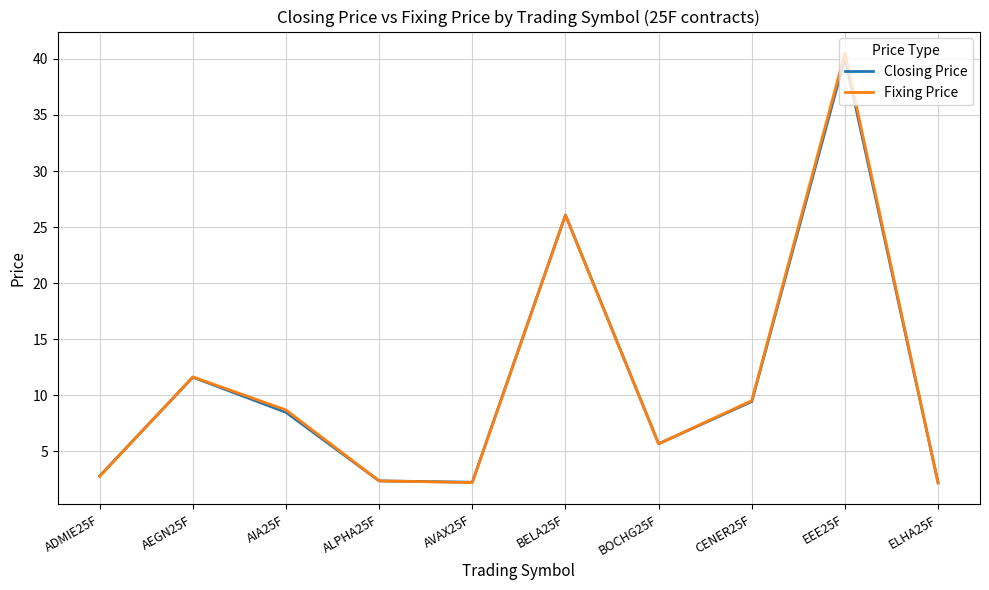

List the series in order of their peak value, lowest first.

Closing Price, Fixing Price